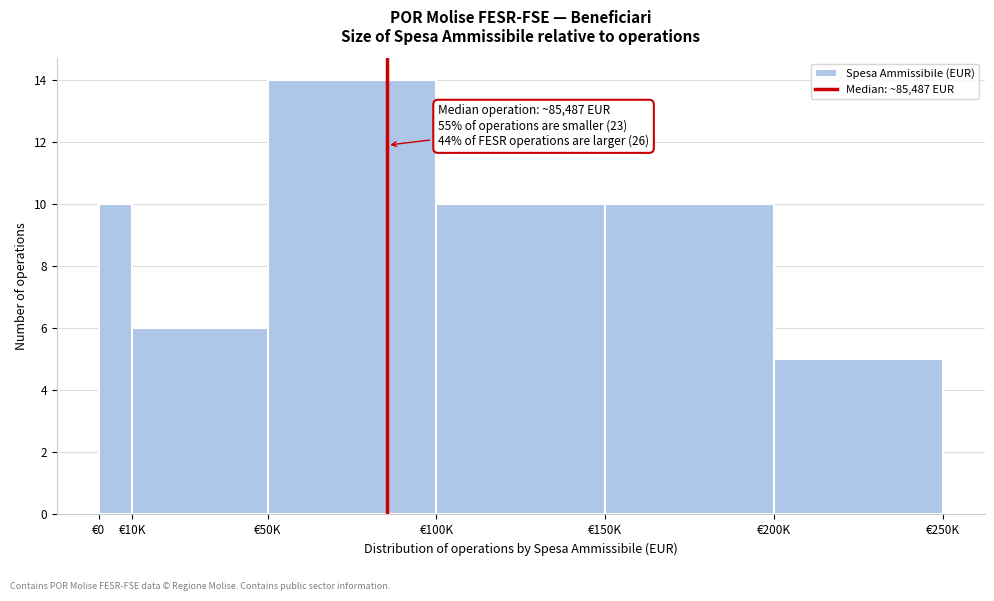

Reading left to right, extract all data points from this chart.

€0=10	€10K=6	€50K=14	€100K=10	€150K=10	€200K=5